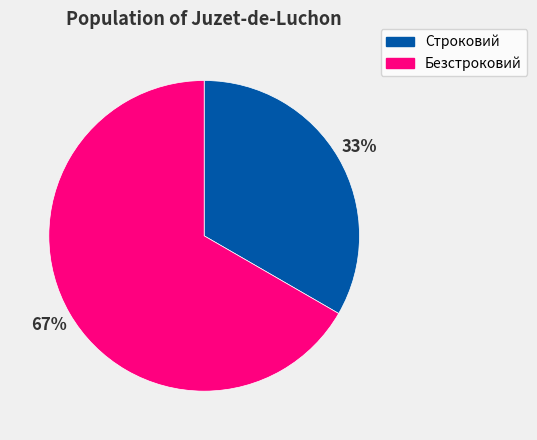

Is the sum of Строковий and Безстроковий greater than half?

Yes